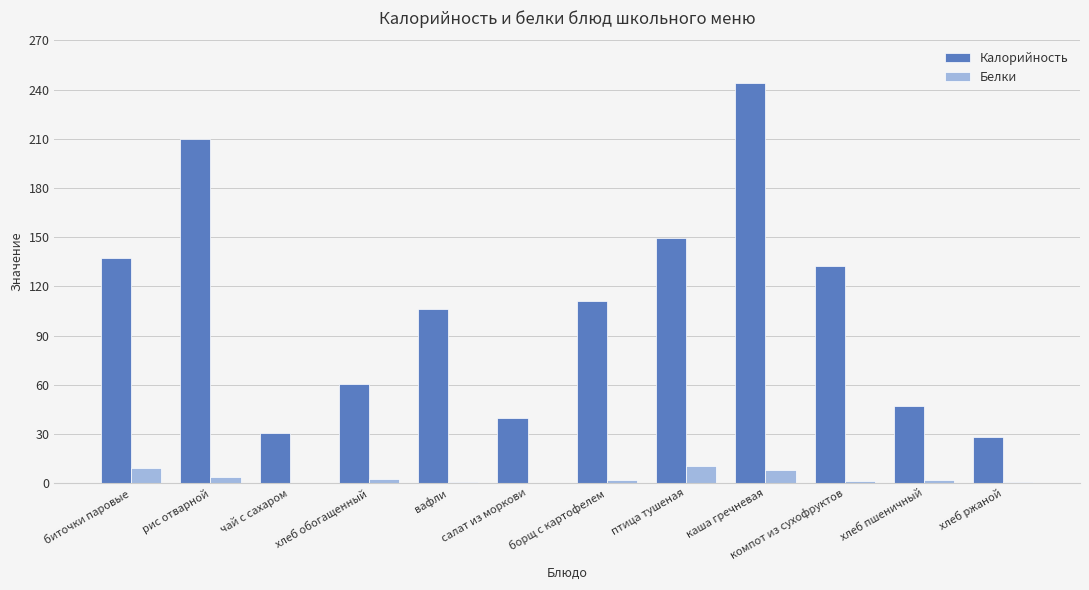

Is the value of Белки at хлеб пшеничный greater than the value of Калорийность at борщ с картофелем?

No